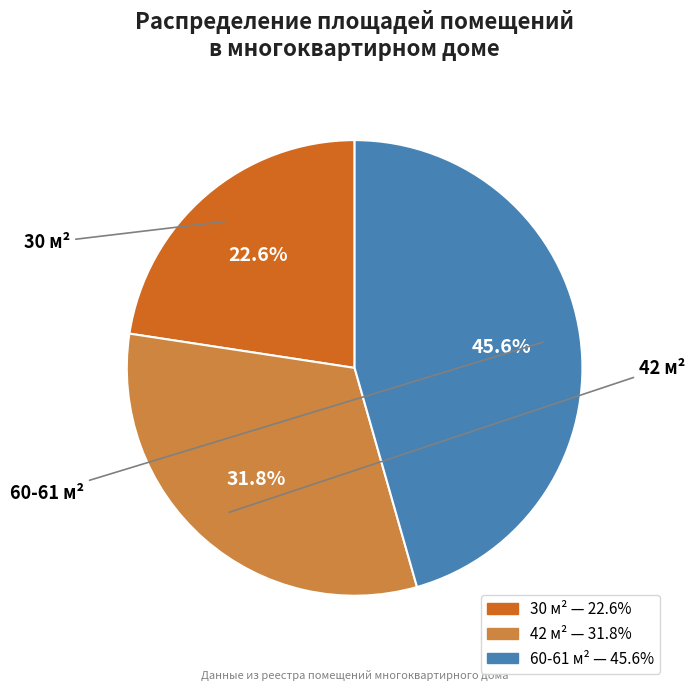

Is there any slice that represents more than half of the pie?

No